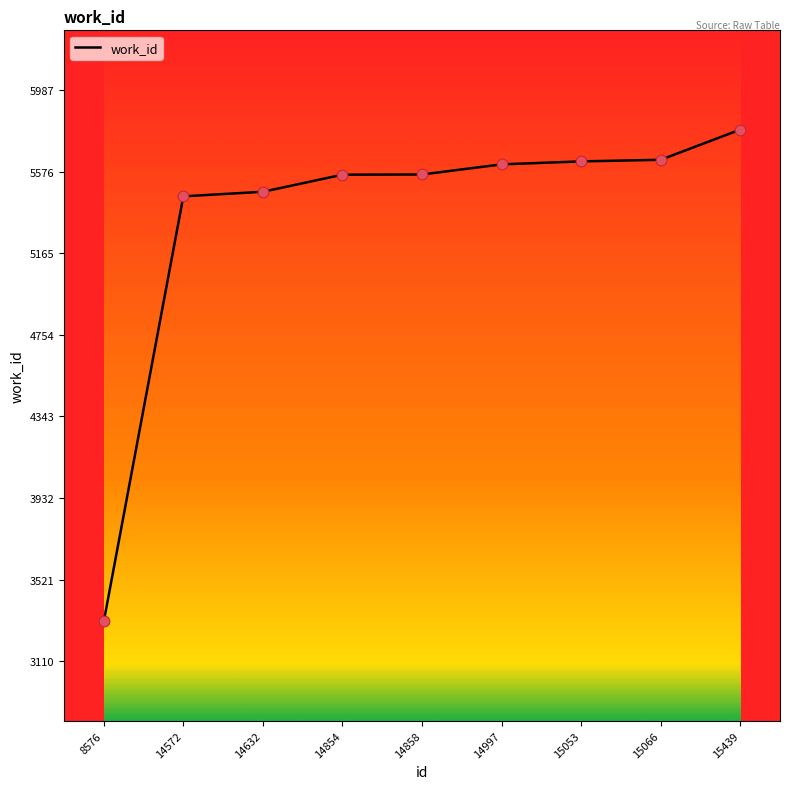

What is the change in value from 8576 to 14632?

+2164